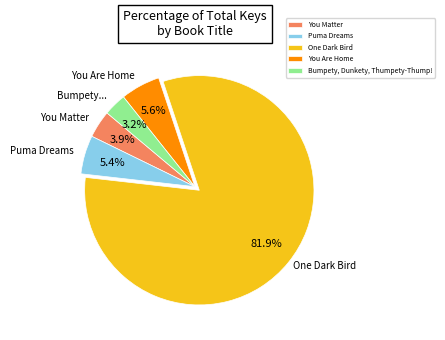

How many slices are in this pie chart?

5